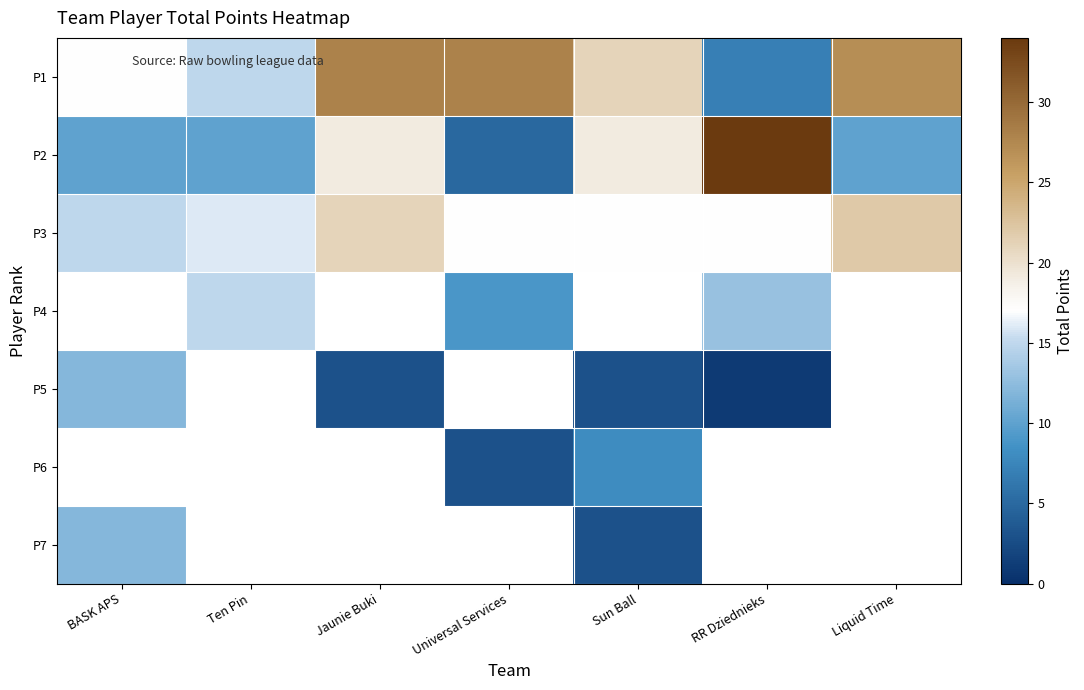

At how many categories does at least one series exceed 1?

7